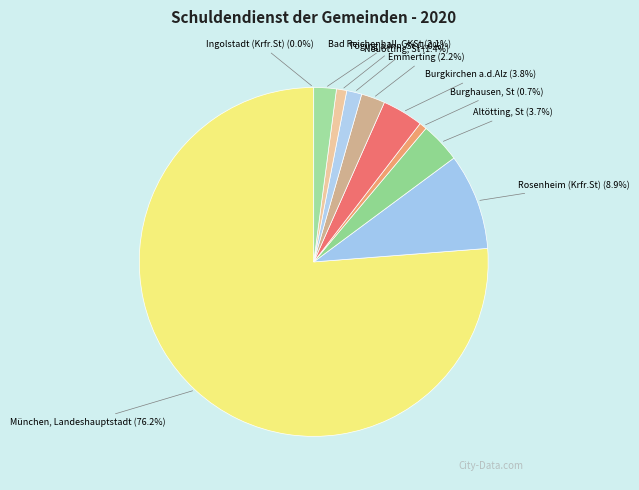

What is the largest slice in the pie chart?

München, Landeshauptstadt